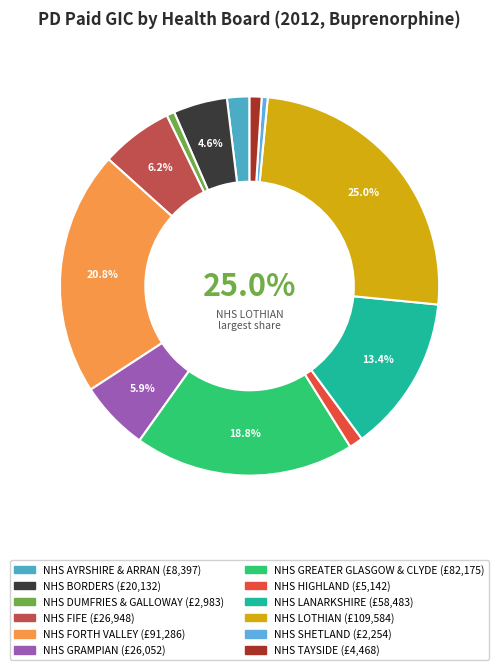

What portion of the pie excludes NHS GRAMPIAN?

94.1%